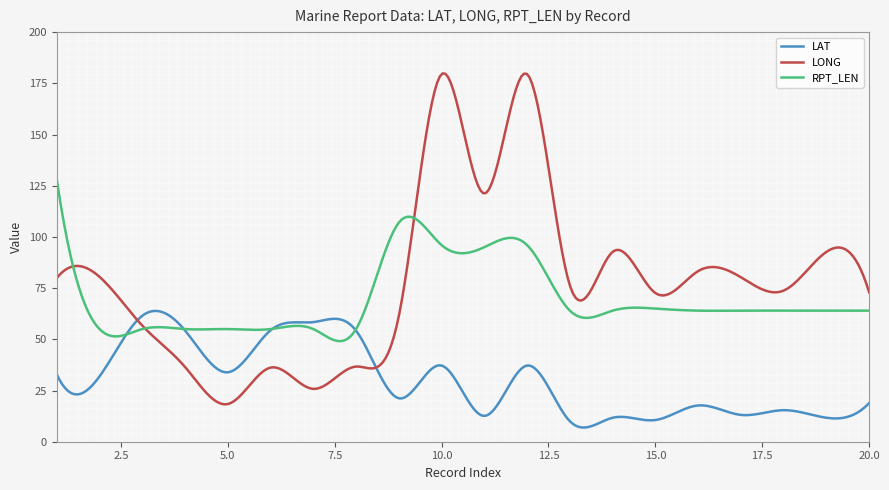

List the series in order of their overall mean, lowest first.

LAT, RPT_LEN, LONG